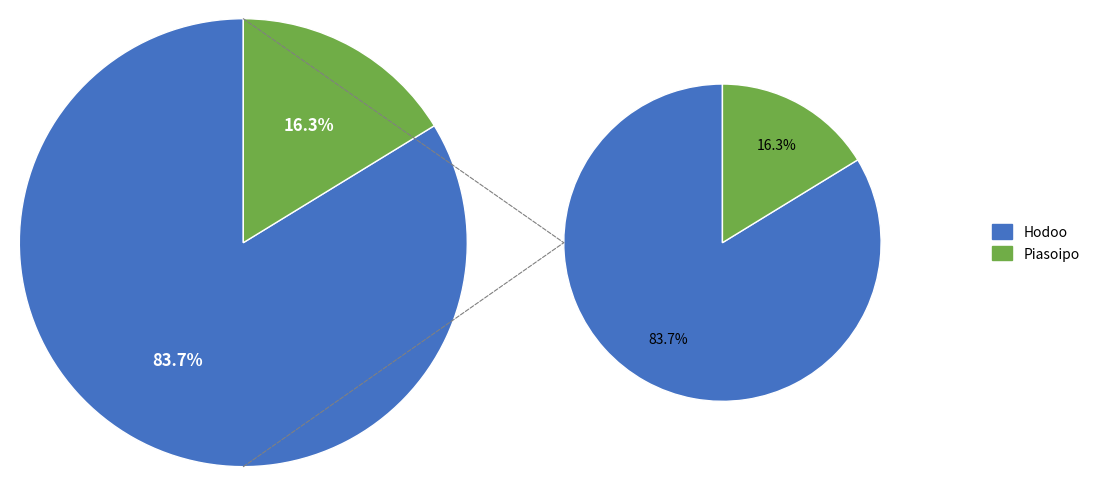

Is it true that Hodoo is 84% of the pie?

True